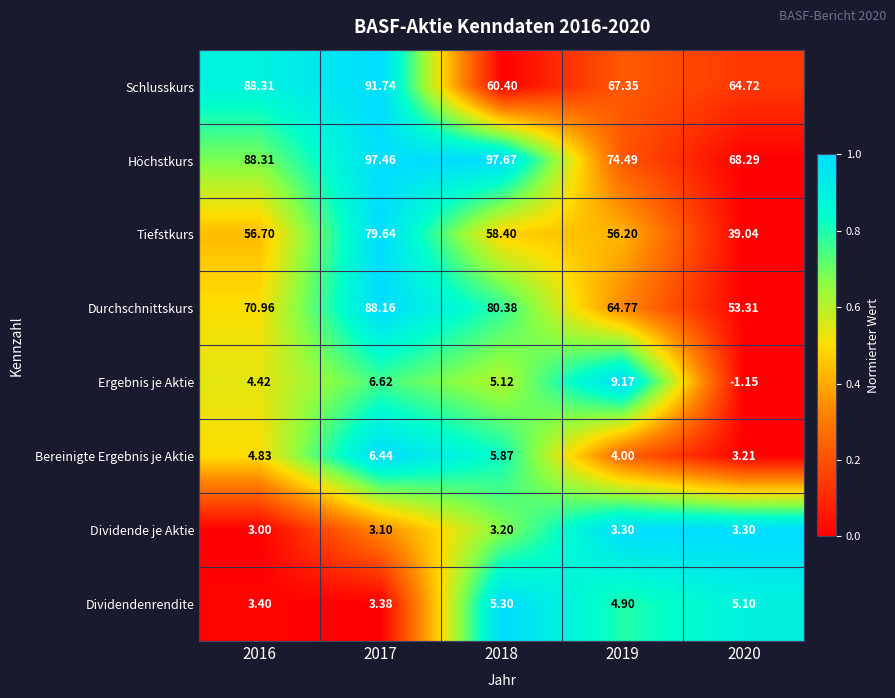

Which series has the widest spread of values?

Tiefstkurs